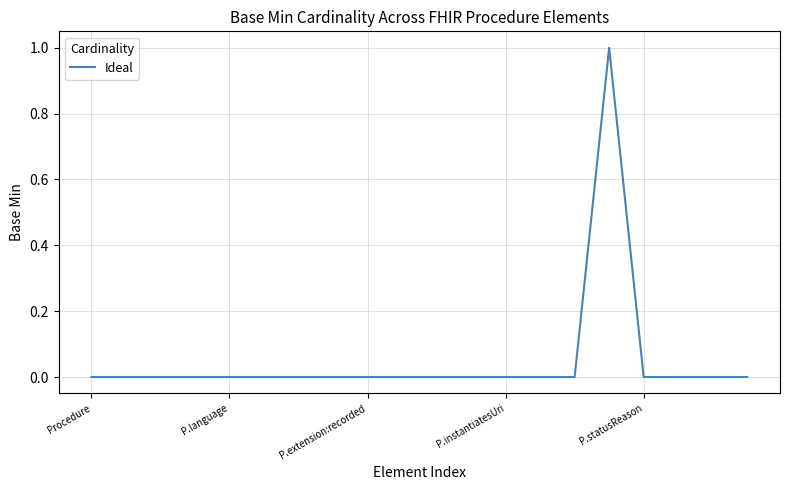

Does the chart display data point markers on the line(s)?

No